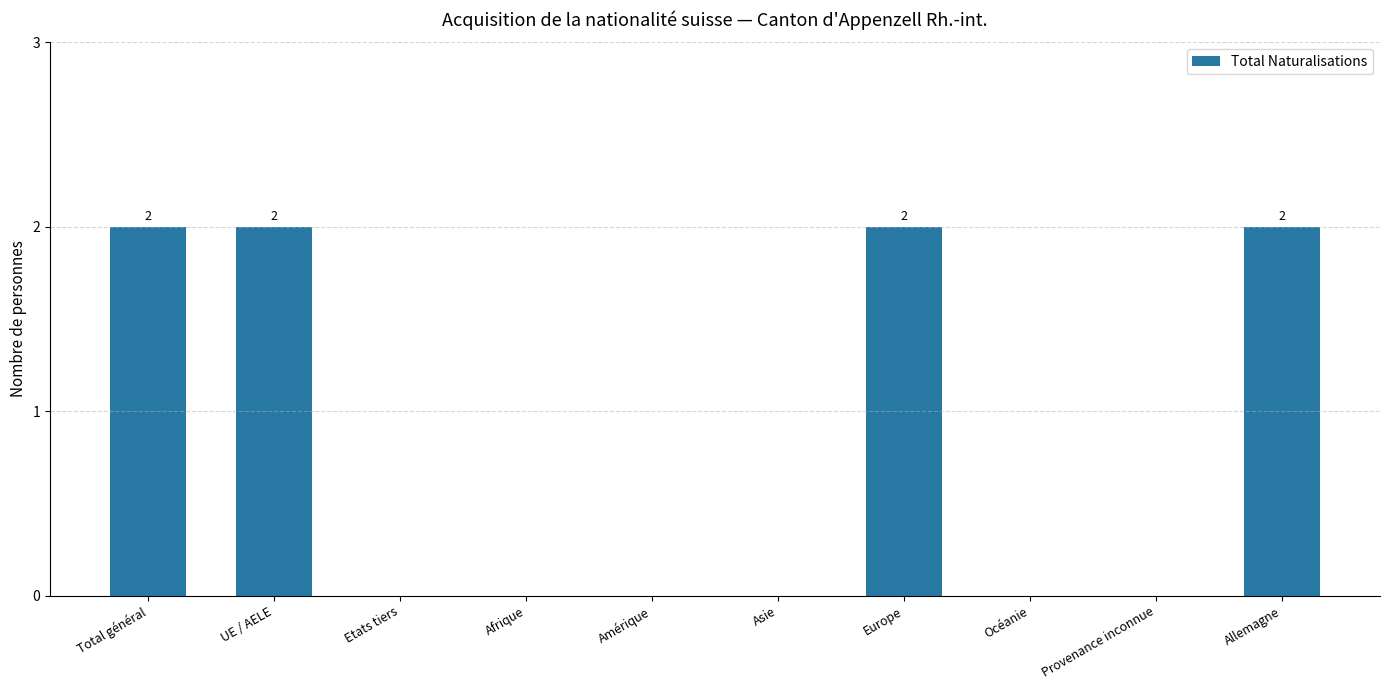

What is the sum of the values at Allemagne and Europe?

4